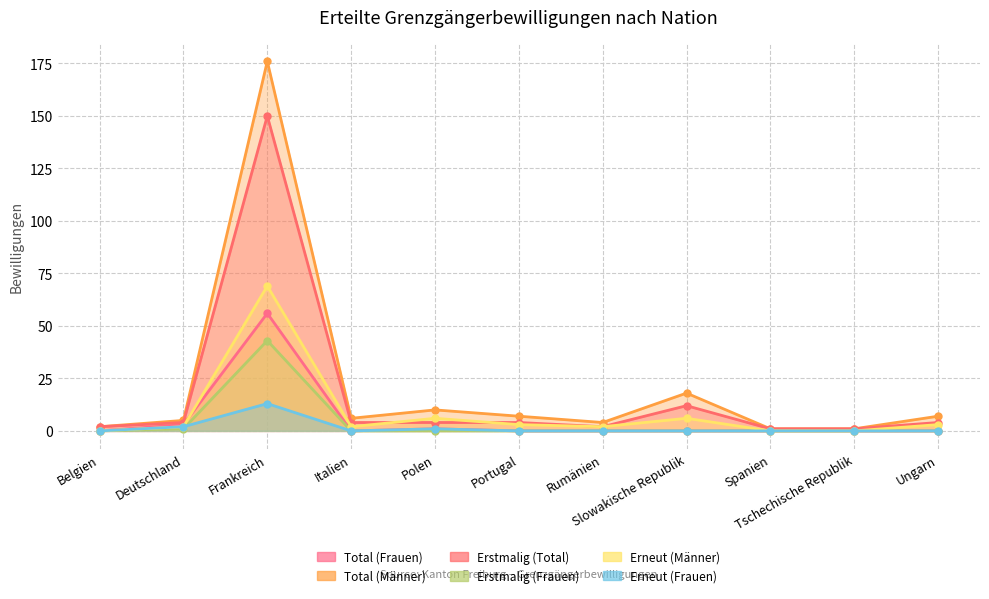

True or false: Erstmalig (Frauen) has a value of 21 at Tschechische Republik.

False